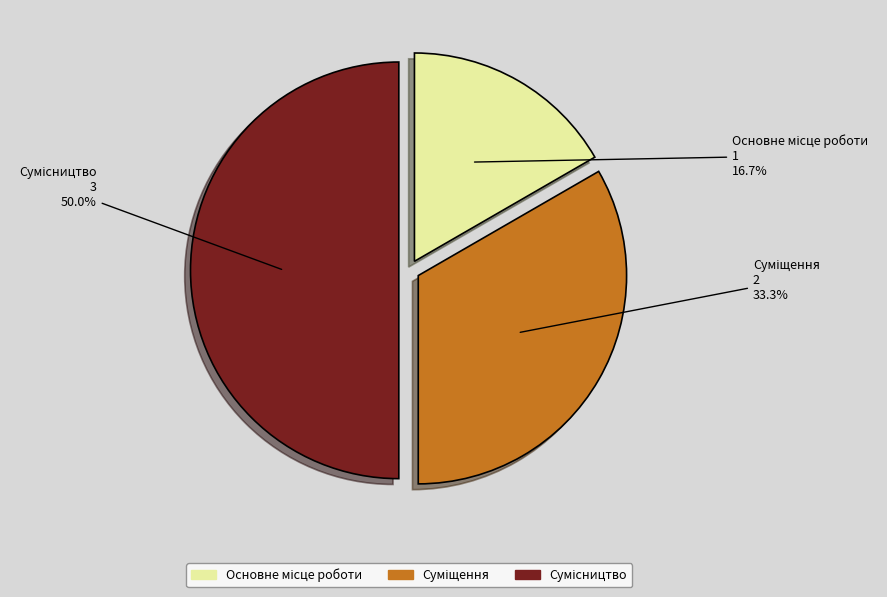

Is there a majority slice in this chart?

No